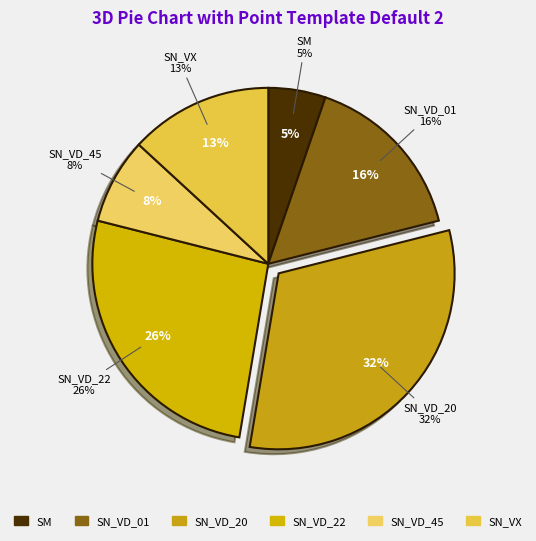

Which slice is the smallest?

SM